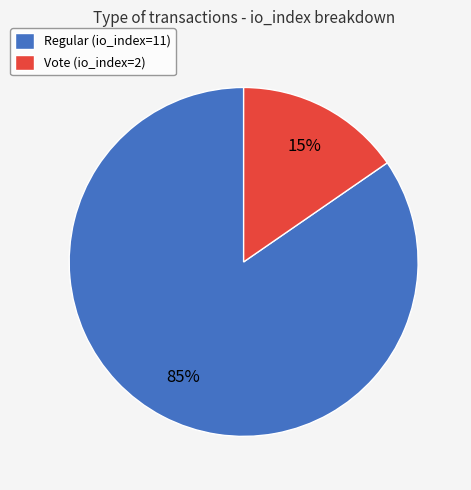

Combined, do Regular and Vote account for over 50%?

Yes